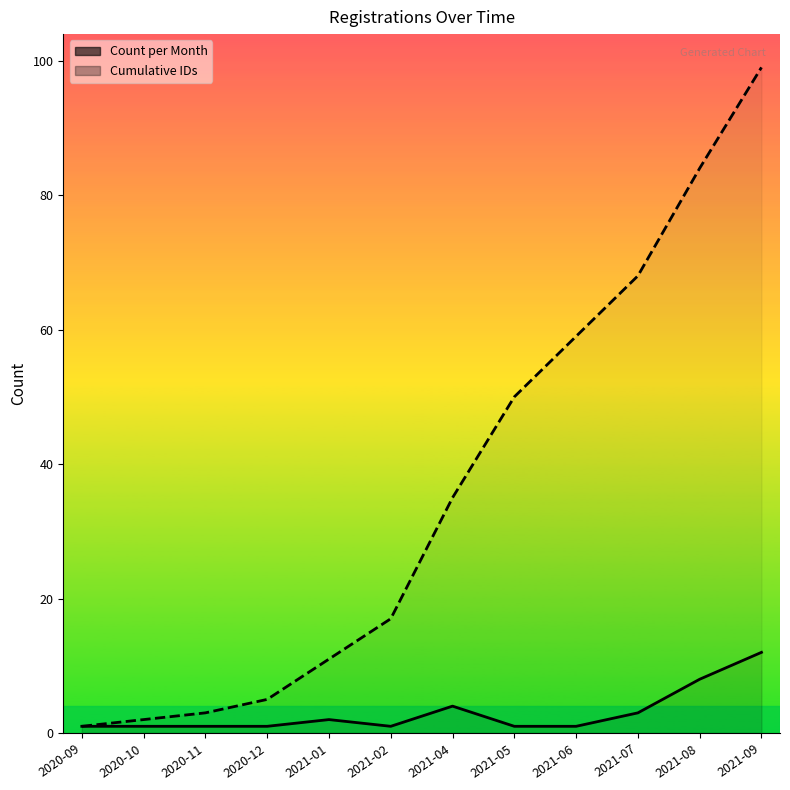

Where does the Cumulative IDs series first go above 35?

2021-05